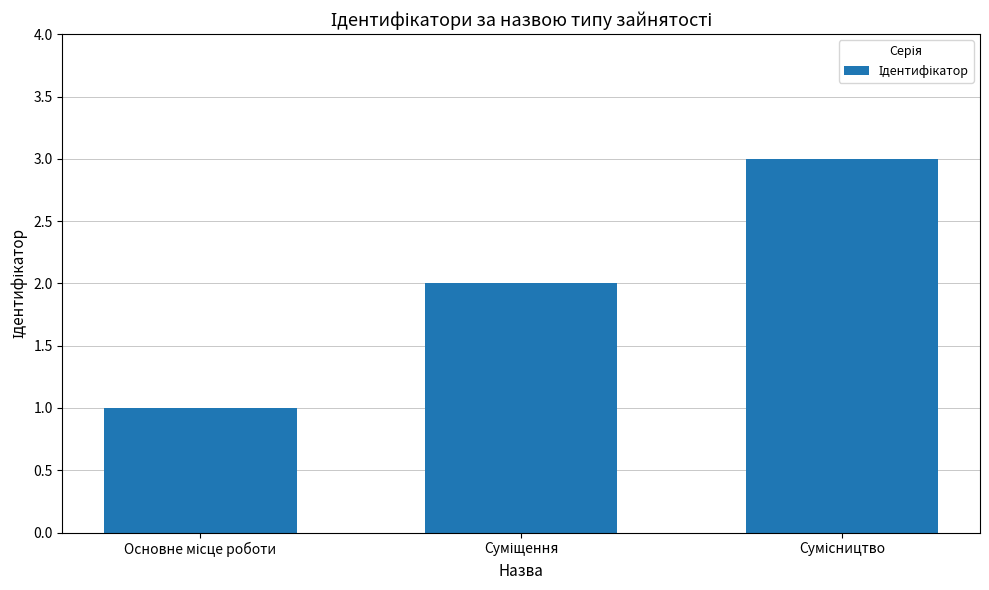

Count the number of data series in this chart.

1